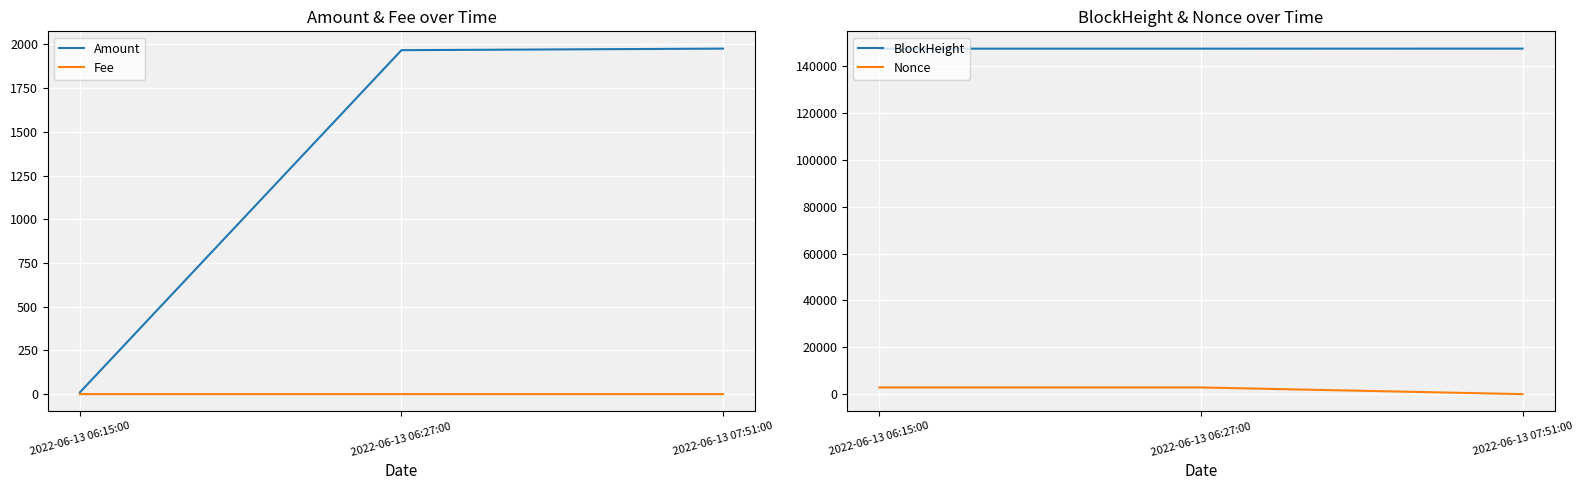

What position from the right is 2022-06-13 06:15:00?

3